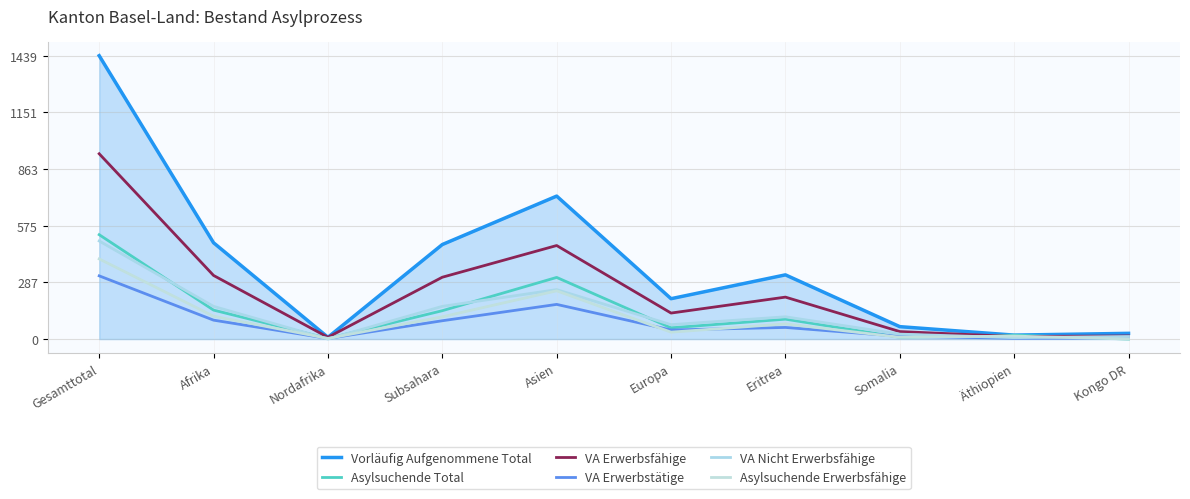

What position from the left is Asien?

5